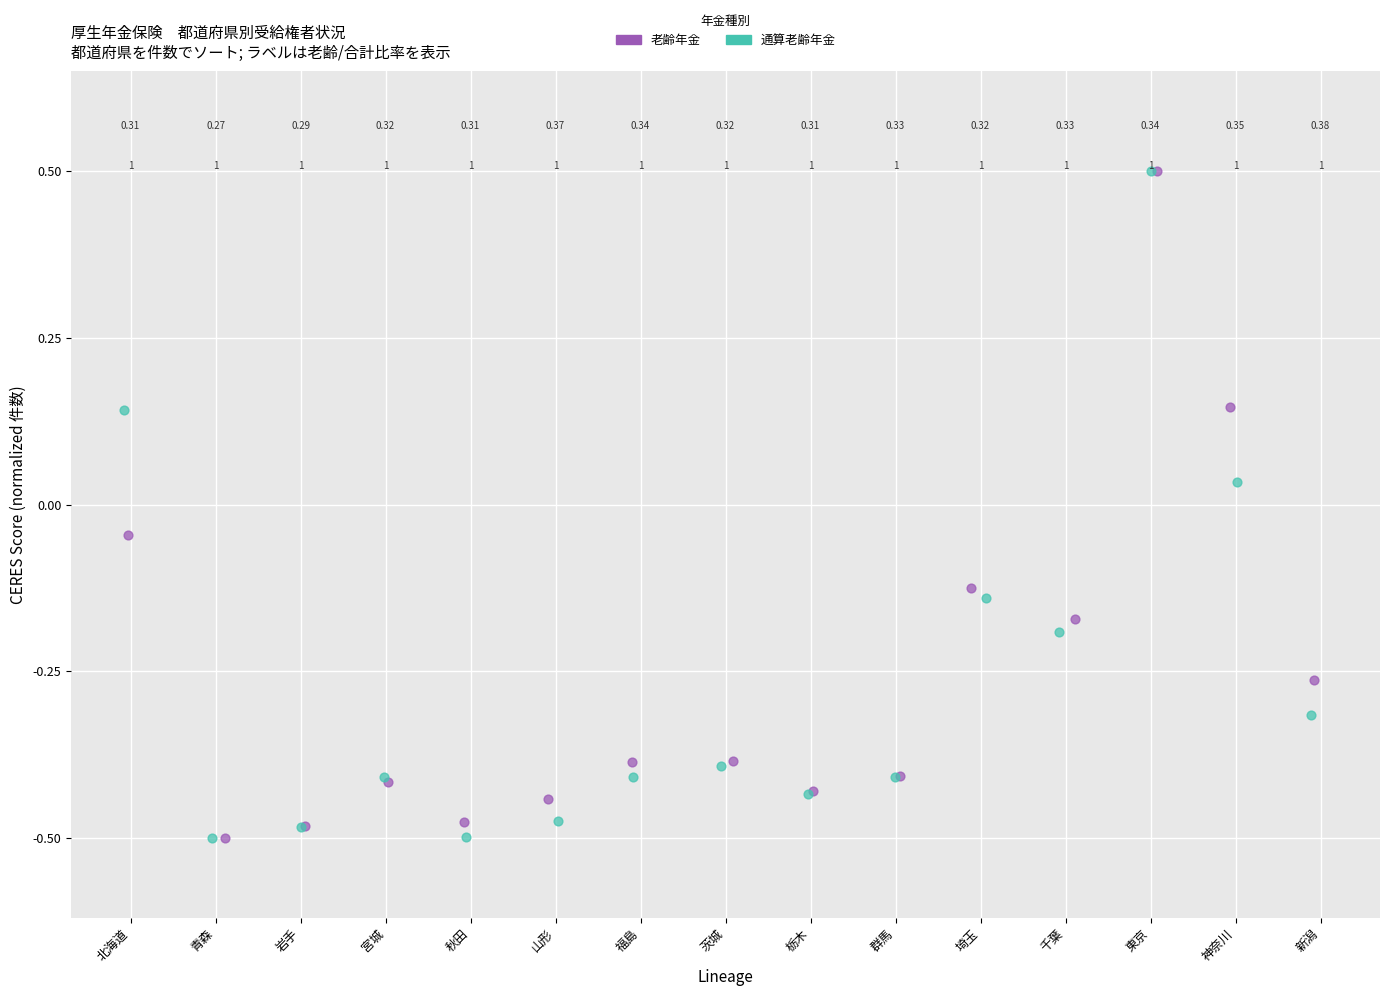

What are all the series names shown in the legend?

老齢年金, 通算老齢年金